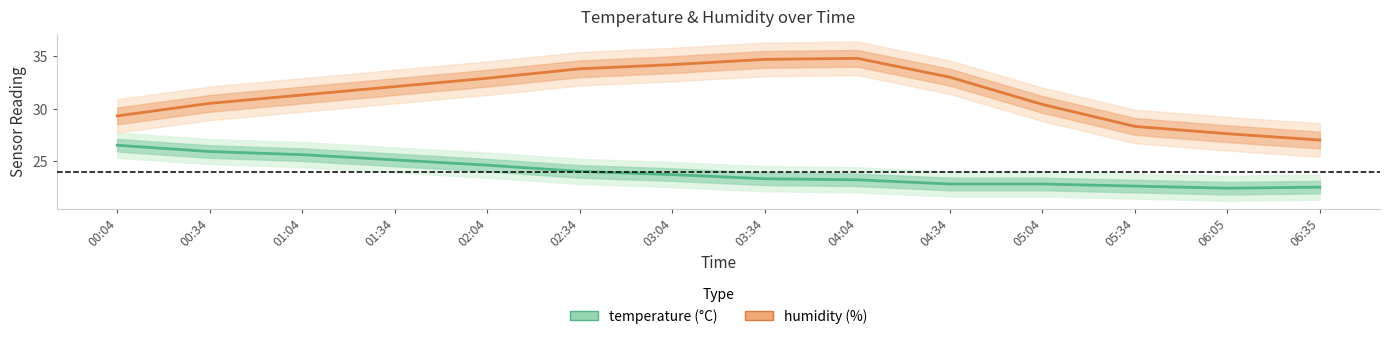

True or false: humidity has more than 2 points higher than both neighbors.

False